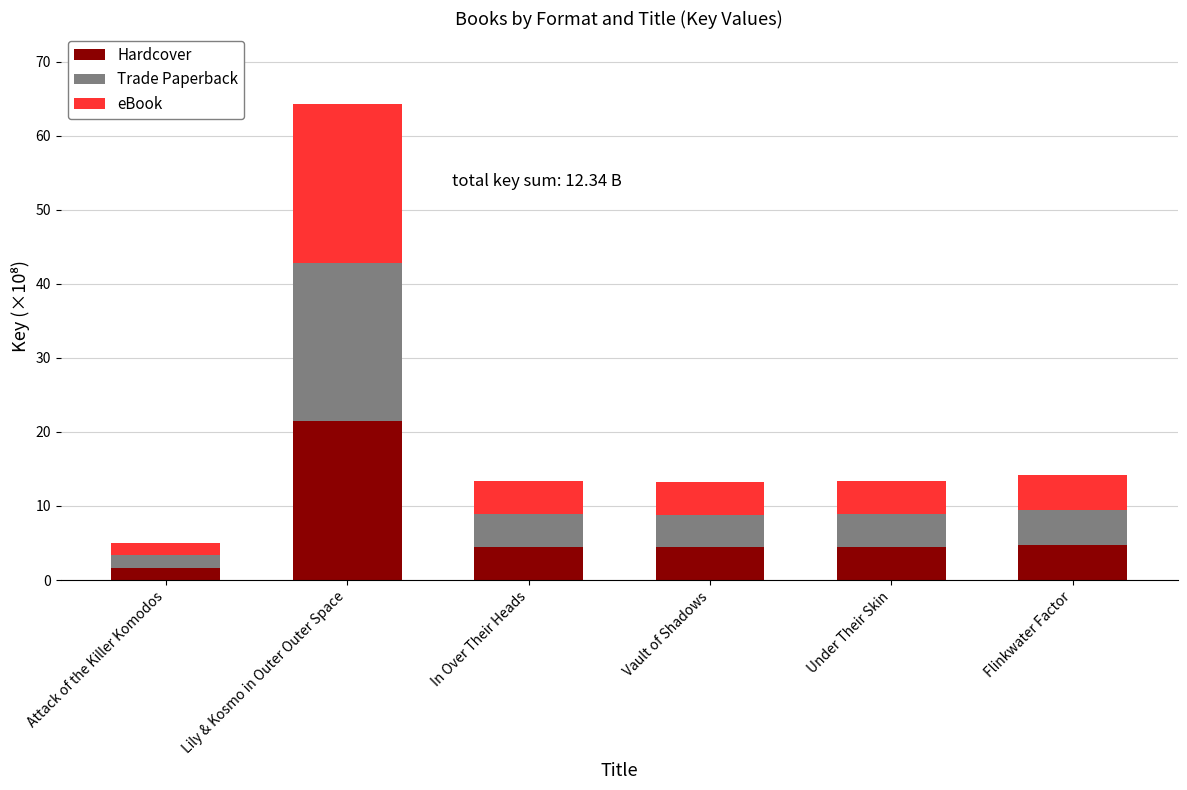

What is the difference between the second highest and minimum values in the Hardcover series?

3.1